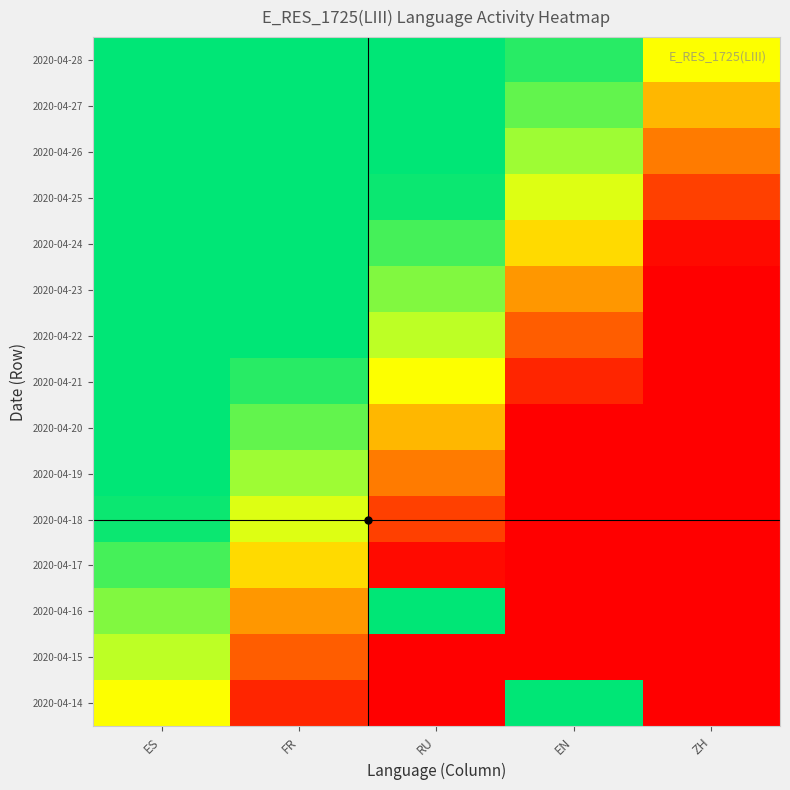

Reading left to right, list all the values displayed in this chart.

2020-04-14: ES=0.5	FR=0.1	RU=0.0	EN=1.0	ZH=0.0
2020-04-15: ES=0.6	FR=0.2	RU=0.0	EN=0.0	ZH=0.0
2020-04-16: ES=0.7	FR=0.3	RU=1.0	EN=0.0	ZH=0.0
2020-04-17: ES=0.9	FR=0.4	RU=0.0	EN=0.0	ZH=0.0
2020-04-18: ES=1.0	FR=0.6	RU=0.1	EN=0.0	ZH=0.0
2020-04-19: ES=1.0	FR=0.7	RU=0.3	EN=0.0	ZH=0.0
2020-04-20: ES=1.0	FR=0.8	RU=0.4	EN=0.0	ZH=0.0
2020-04-21: ES=1.0	FR=0.9	RU=0.5	EN=0.1	ZH=0.0
2020-04-22: ES=1.0	FR=1.0	RU=0.6	EN=0.2	ZH=0.0
2020-04-23: ES=1.0	FR=1.0	RU=0.7	EN=0.3	ZH=0.0
2020-04-24: ES=1.0	FR=1.0	RU=0.9	EN=0.4	ZH=0.0
2020-04-25: ES=1.0	FR=1.0	RU=1.0	EN=0.6	ZH=0.1
2020-04-26: ES=1.0	FR=1.0	RU=1.0	EN=0.7	ZH=0.3
2020-04-27: ES=1.0	FR=1.0	RU=1.0	EN=0.8	ZH=0.4
2020-04-28: ES=1.0	FR=1.0	RU=1.0	EN=0.9	ZH=0.5